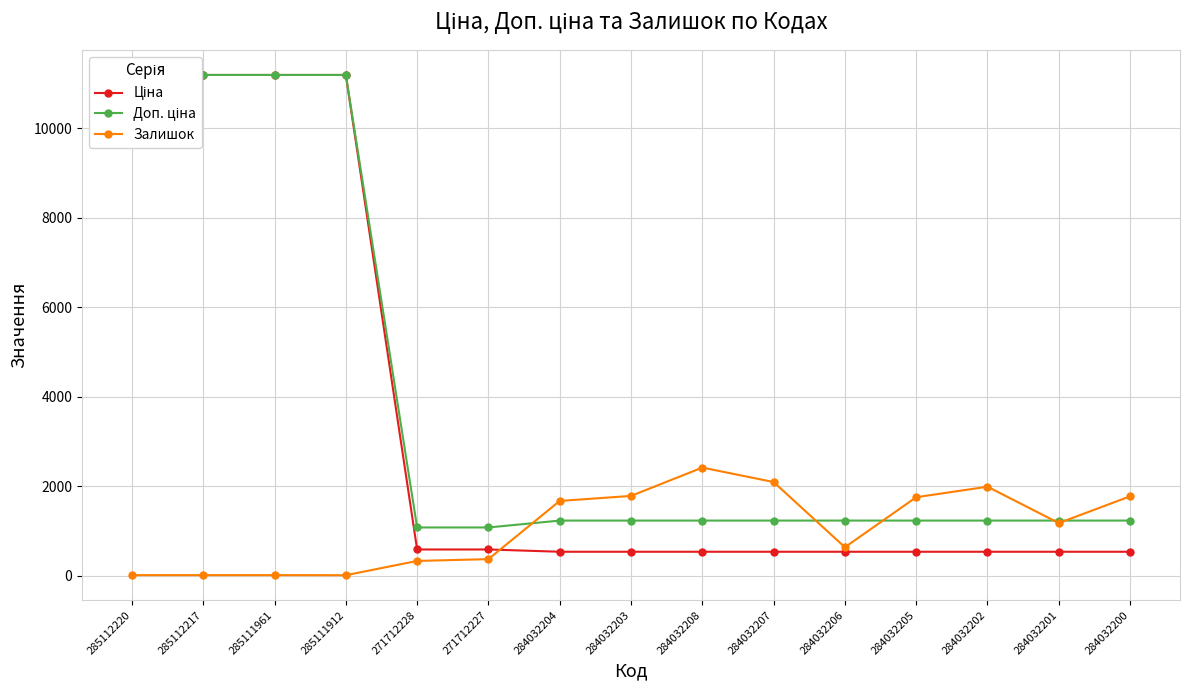

How many distinct data groups are displayed?

3